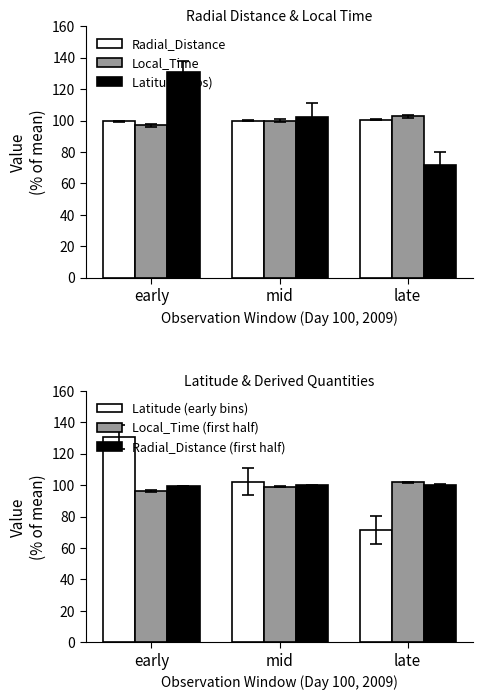

How many data points does each series have?

3